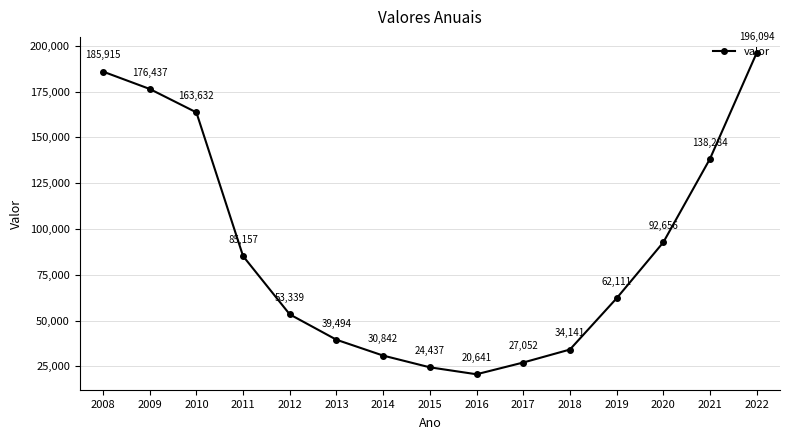

What is the value of the 15th point from the left?

196094